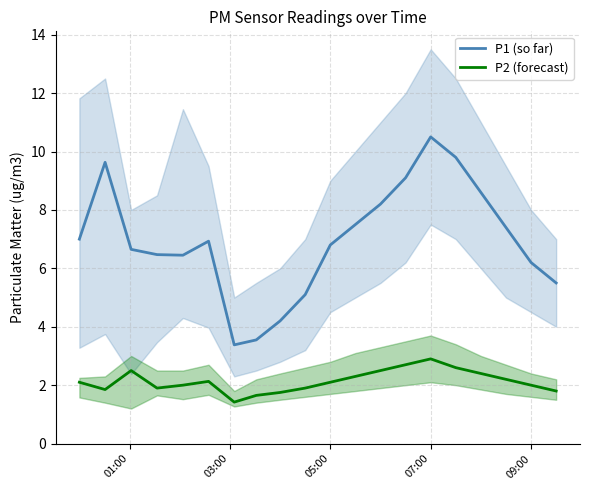

How many interior local valleys does the P1 (so far) series have?

2